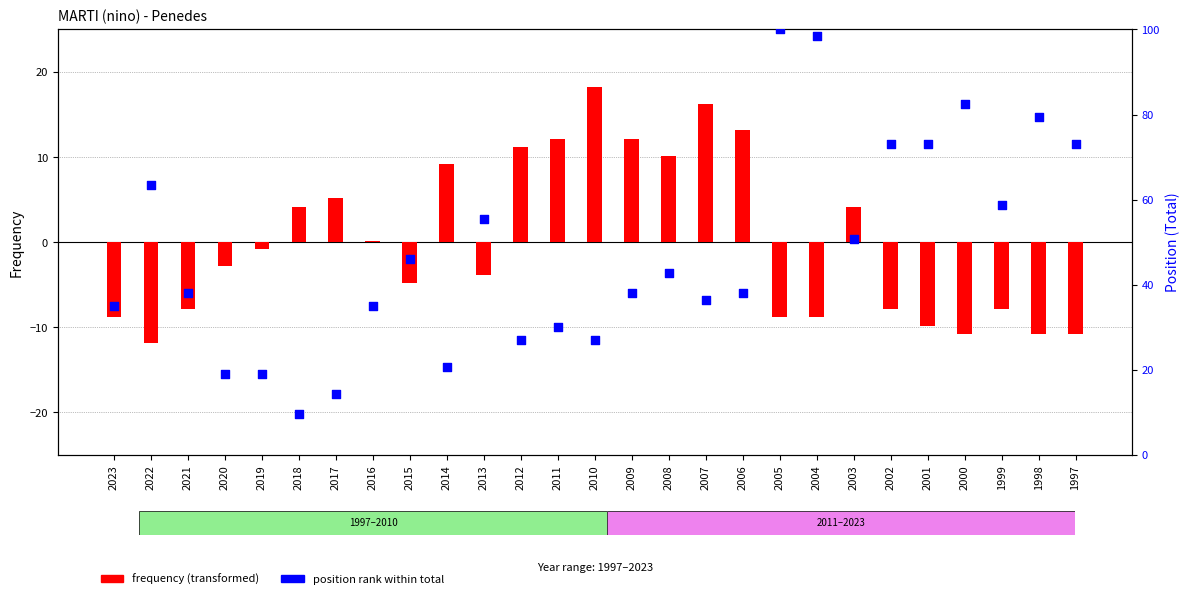

What are all the series names shown in the legend?

frequency (transformed), position rank within total